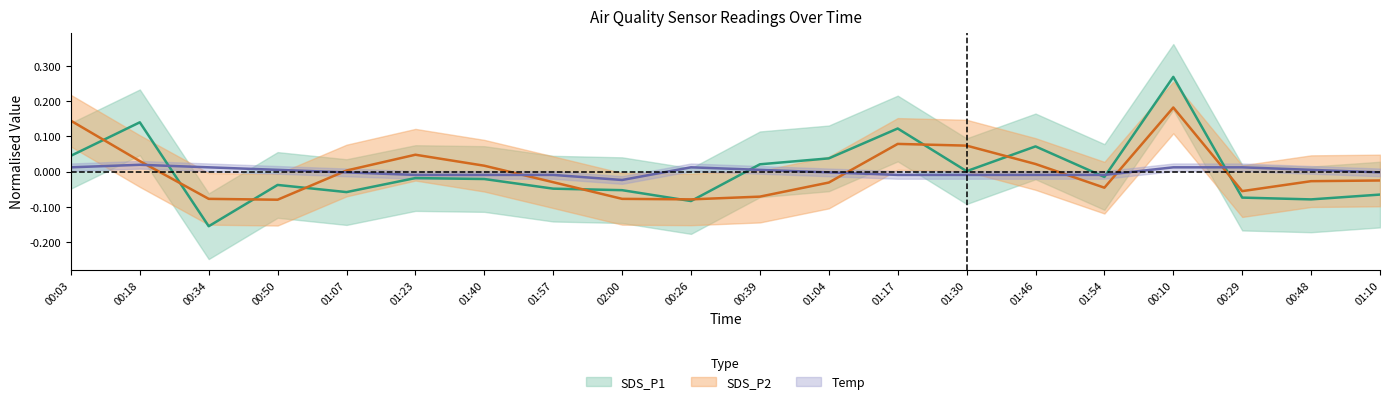

Between which two adjacent categories do Temp and SDS_P1 first intersect?

00:18 and 00:34